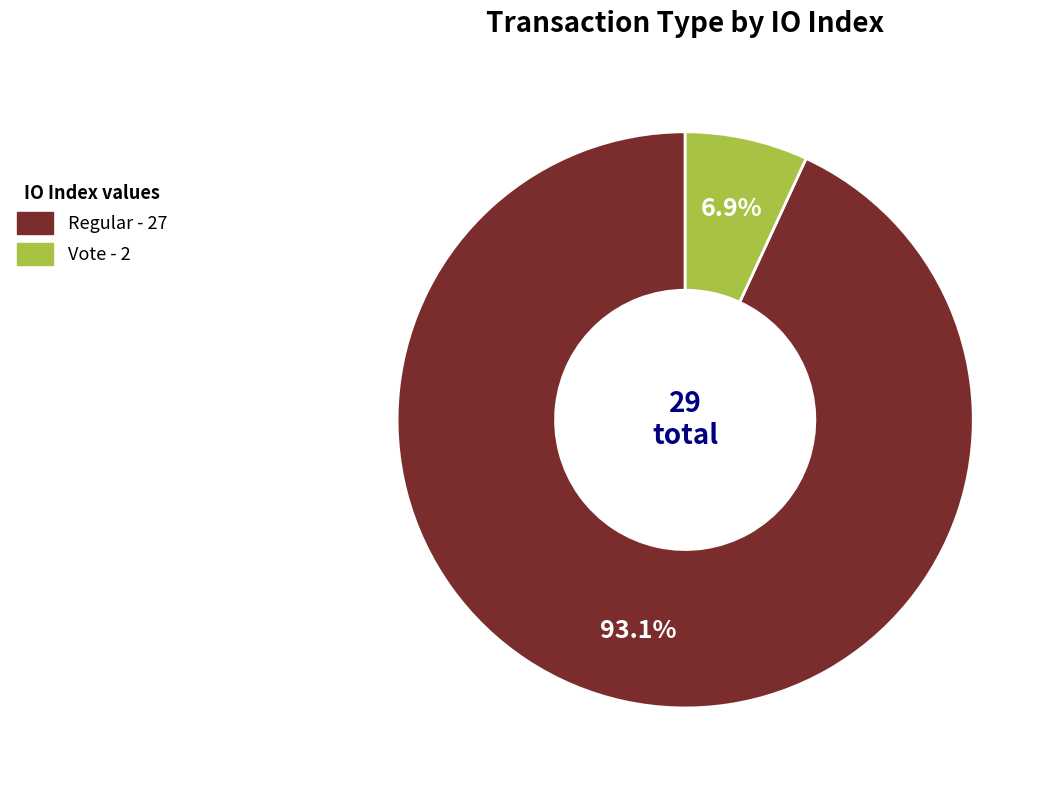

Is there a majority slice in this chart?

Yes